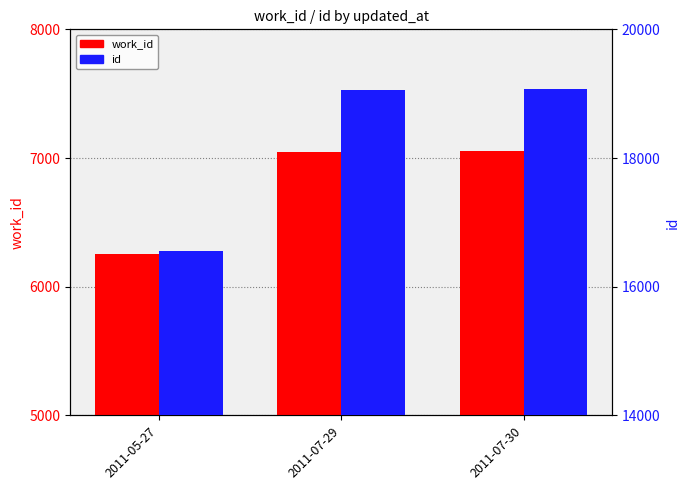

At how many categories does at least one series exceed 17264?

2